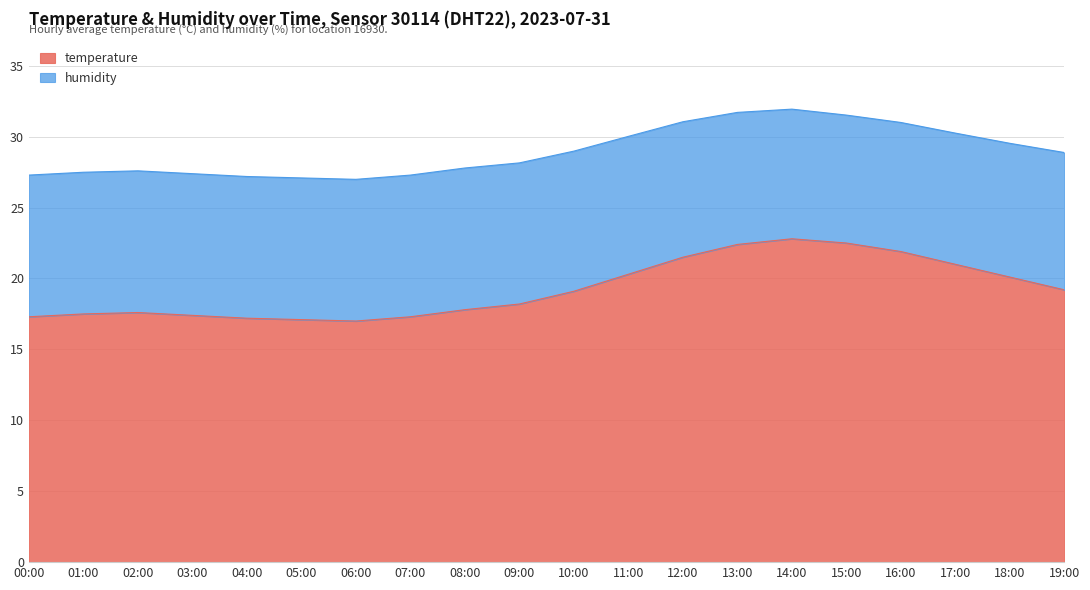

How many interior local valleys (lower than both neighbors) does the data have?

1